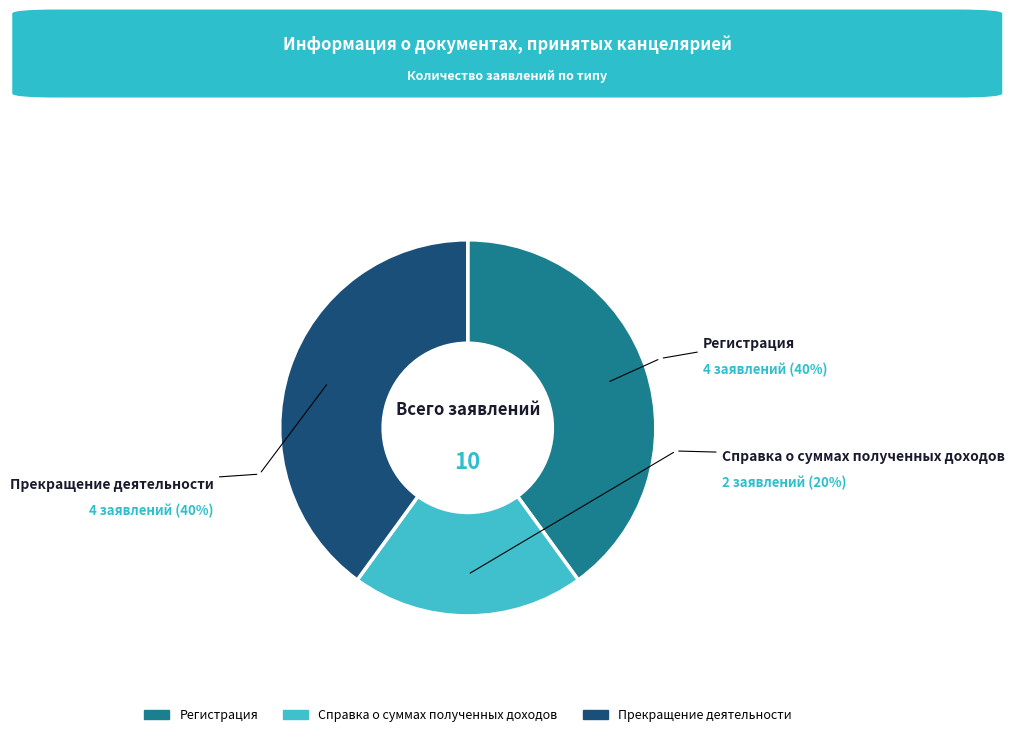

Combined, do Справка о суммах полученных доходов and Регистрация account for over 50%?

Yes